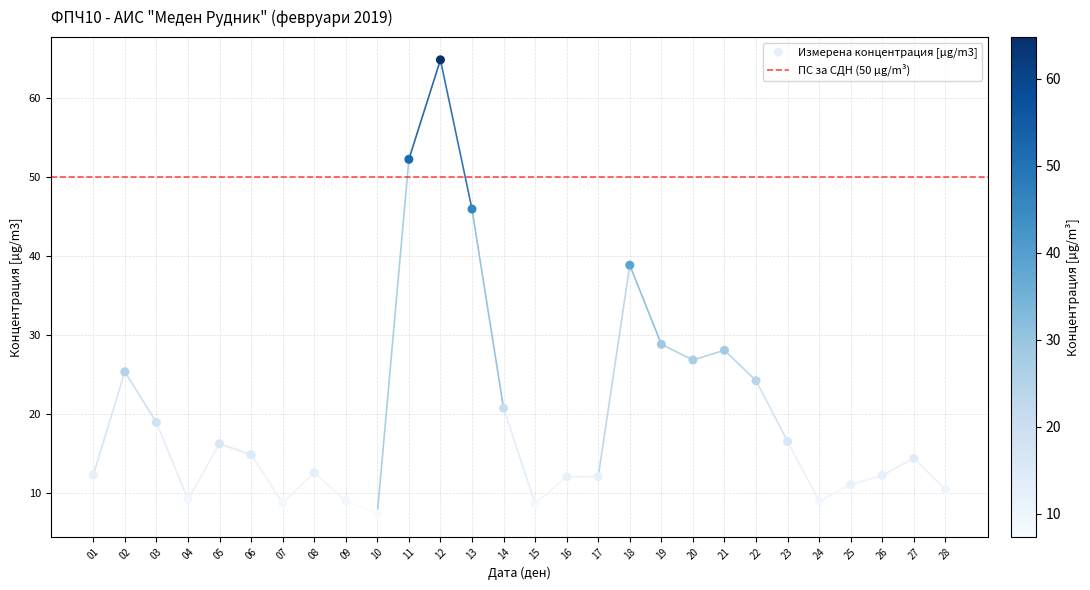

What Y value in the scatter plot is closest to 36?

38.8